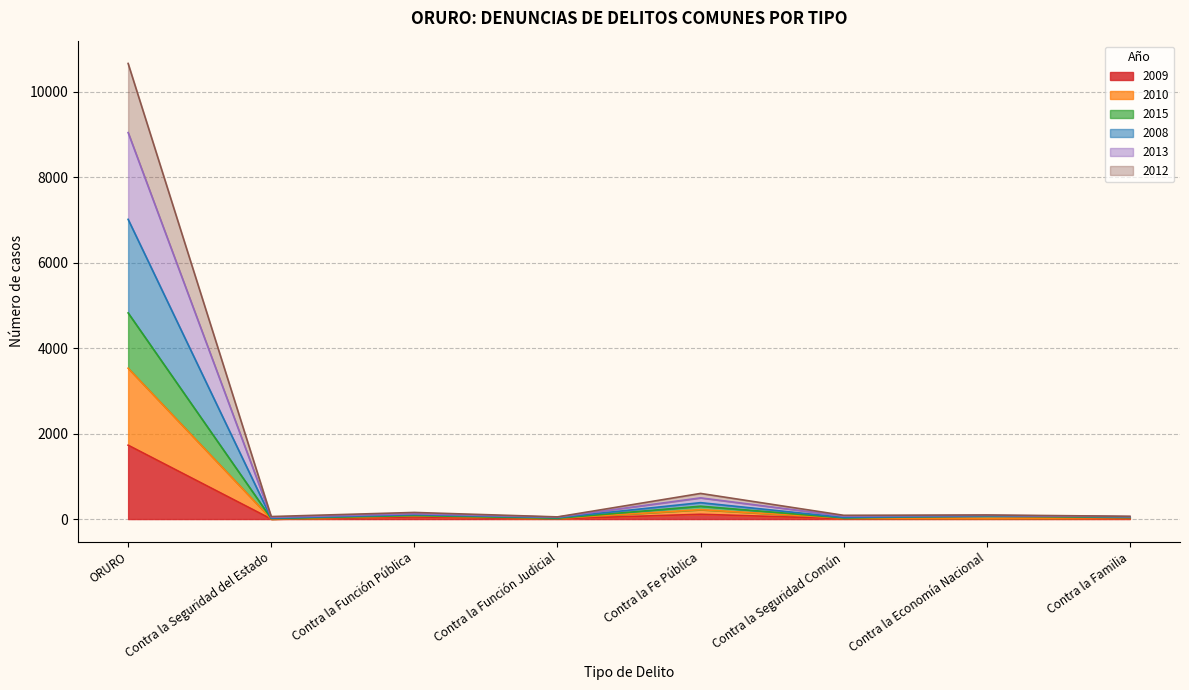

What is the maximum value for 2009?

1729